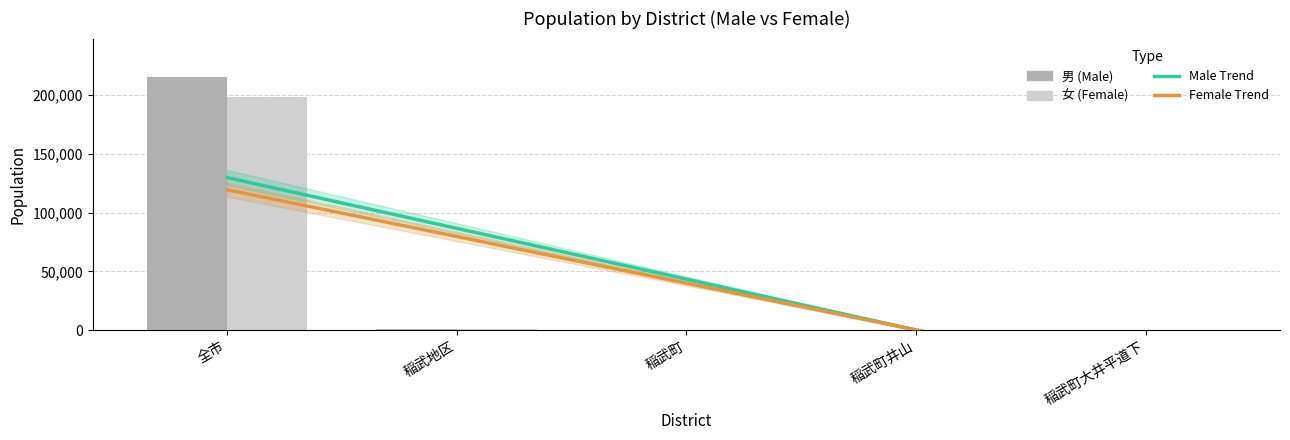

Reading left to right, transcribe all the data shown in this chart.

Male Trend: 129941.2	86667.1	43393.0	118.9	-43155.2
Female Trend: 119593.8	79769.9	39946.0	122.1	-39701.8
男 (Male): 215898.0	948.0	117.0	1.0	1.0
女 (Female): 198633.0	976.0	119.0	1.0	1.0